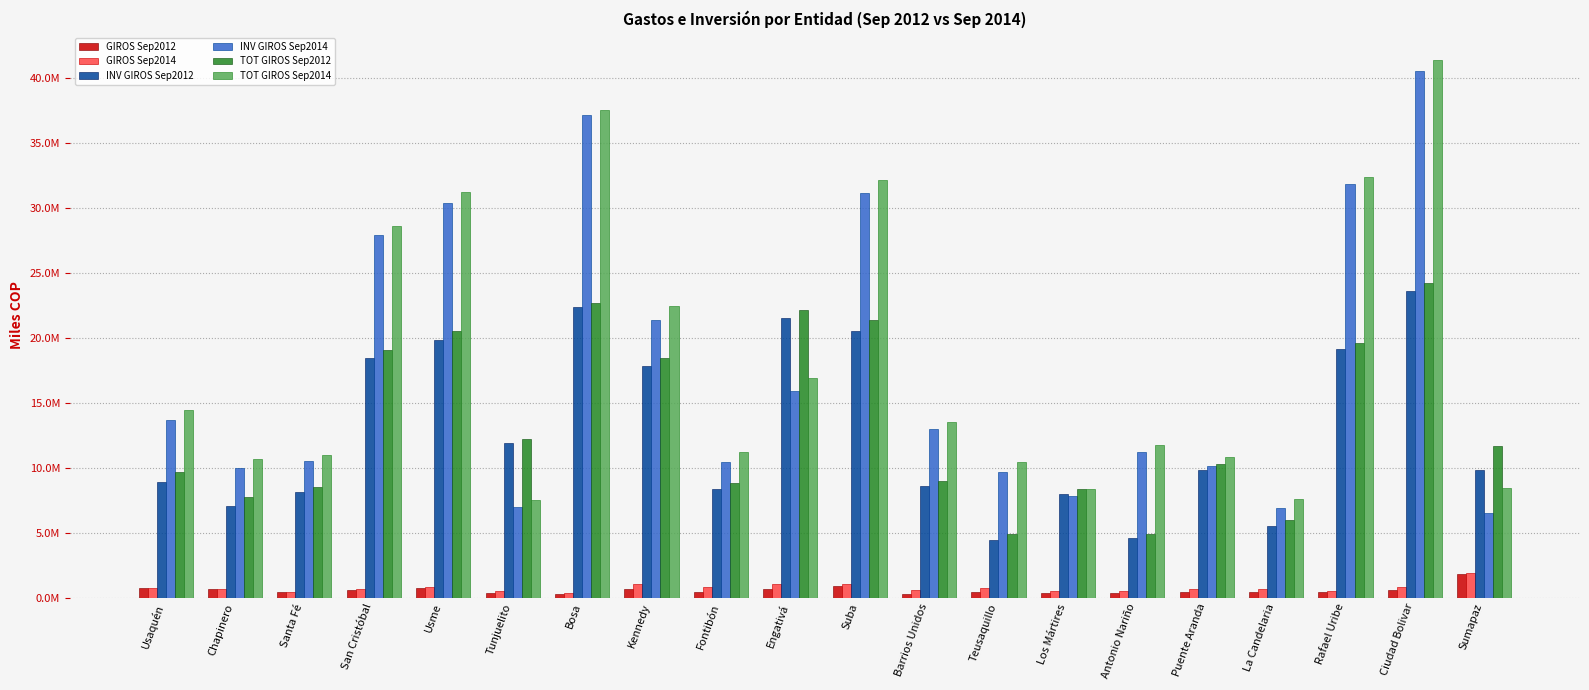

What are all the series names shown in the legend?

GIROS Sep2012, GIROS Sep2014, INV GIROS Sep2012, INV GIROS Sep2014, TOT GIROS Sep2012, TOT GIROS Sep2014